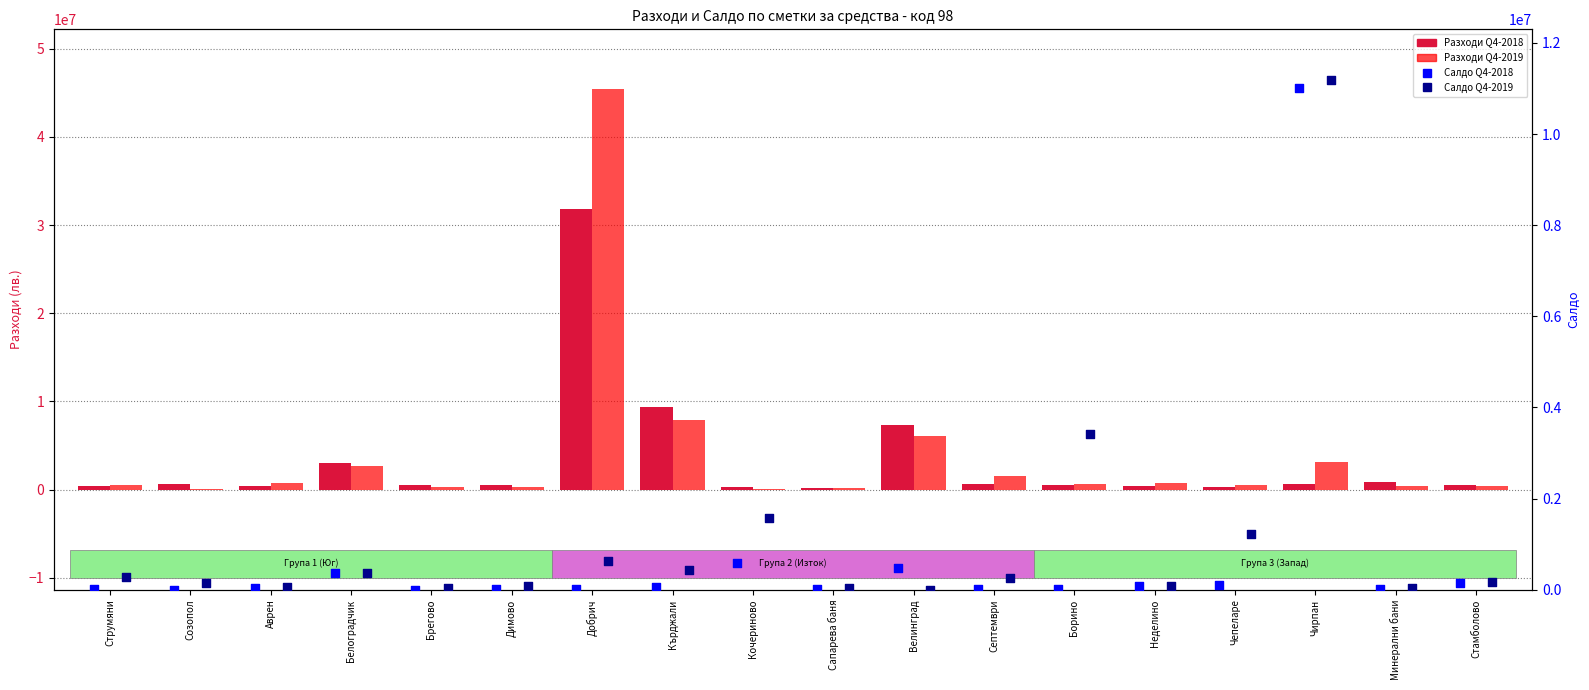

What is the total value across all series at Димово?

958532.1